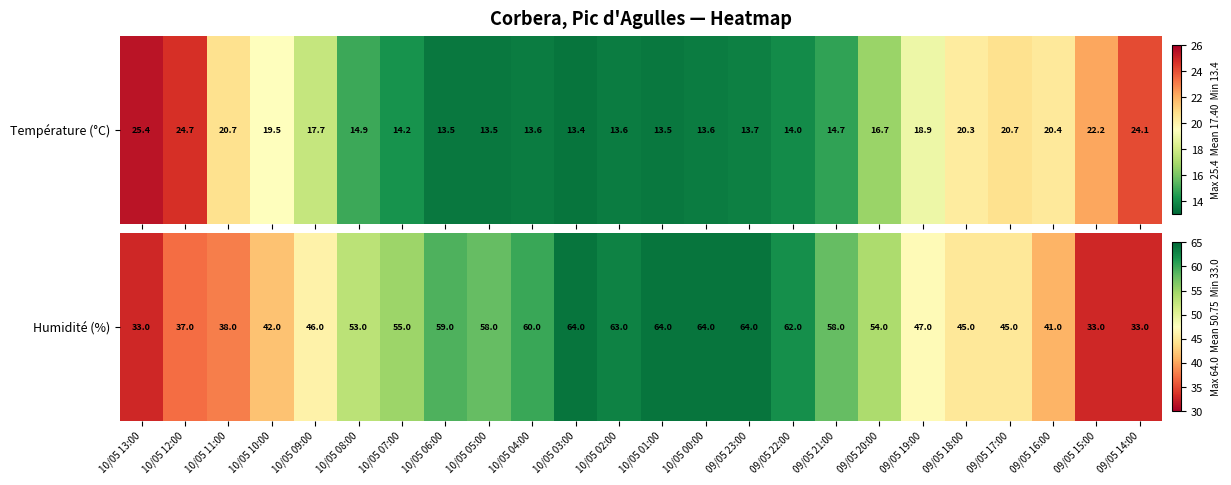

How many distinct data groups are displayed?

1